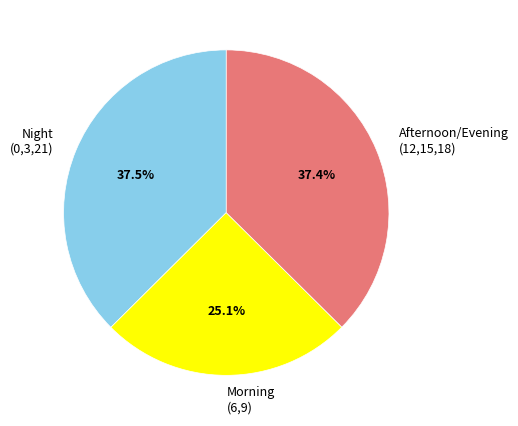

Which slice is the smallest?

Morning (6,9)